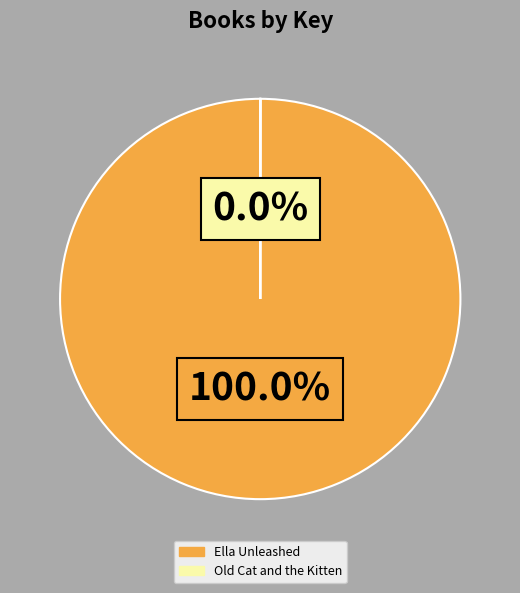

To the nearest percent, what is the average slice percentage?

50%